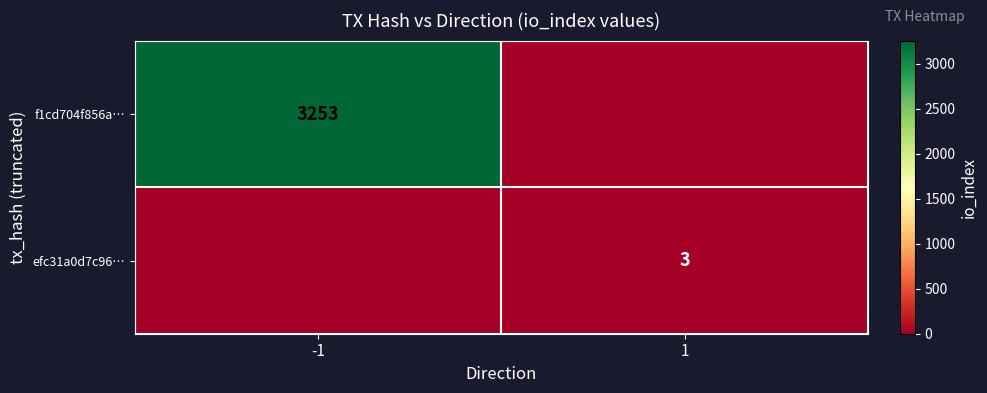

How many categories are shown in the chart?

2